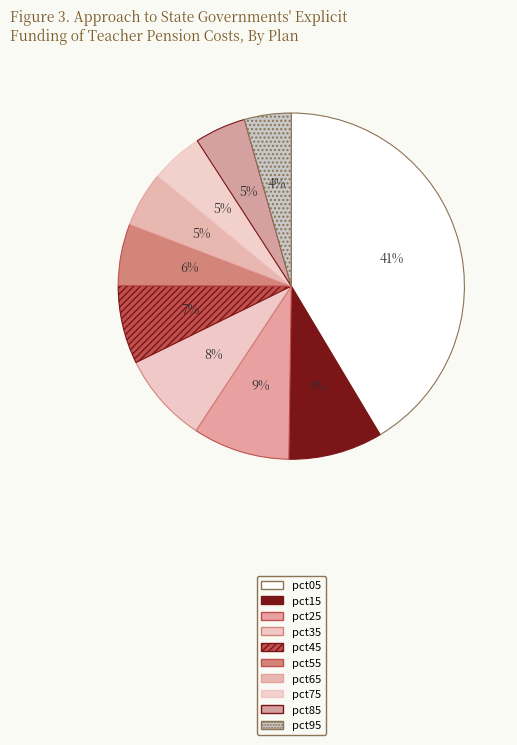

What is the largest slice in the pie chart?

pct05